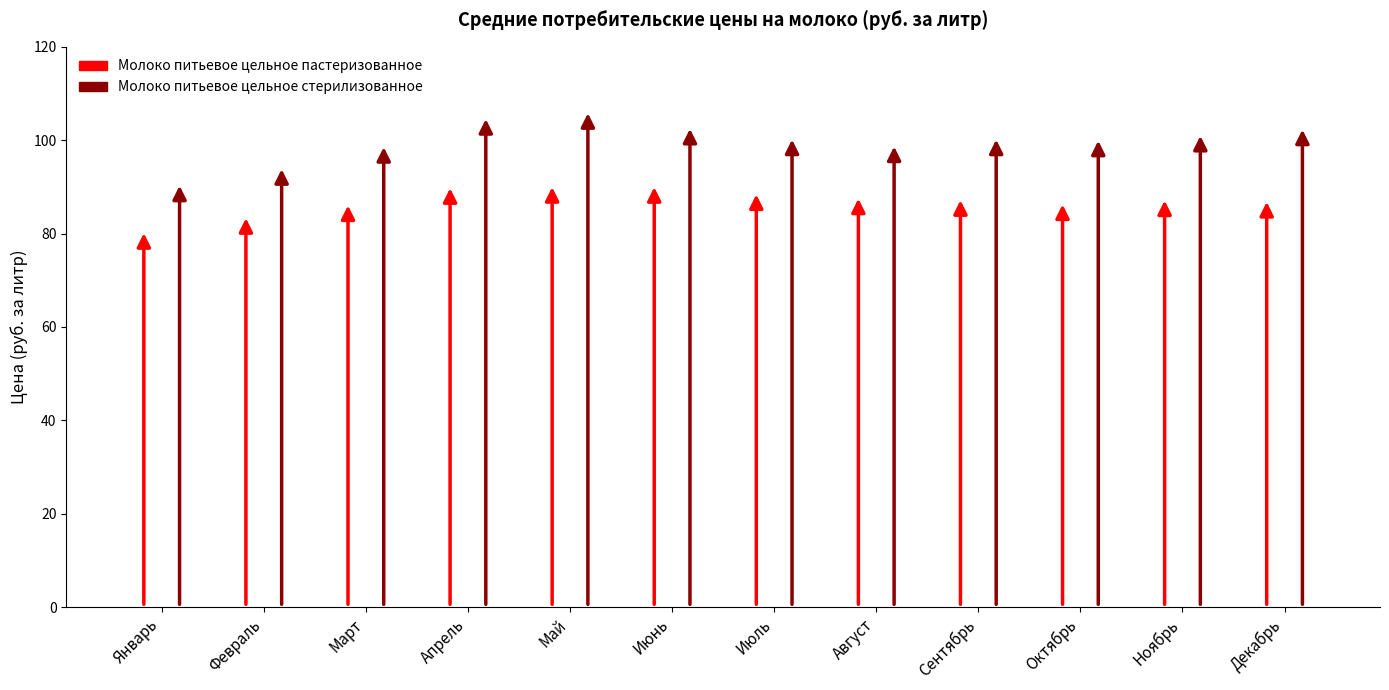

What is the total value across all series at Март?

185.7